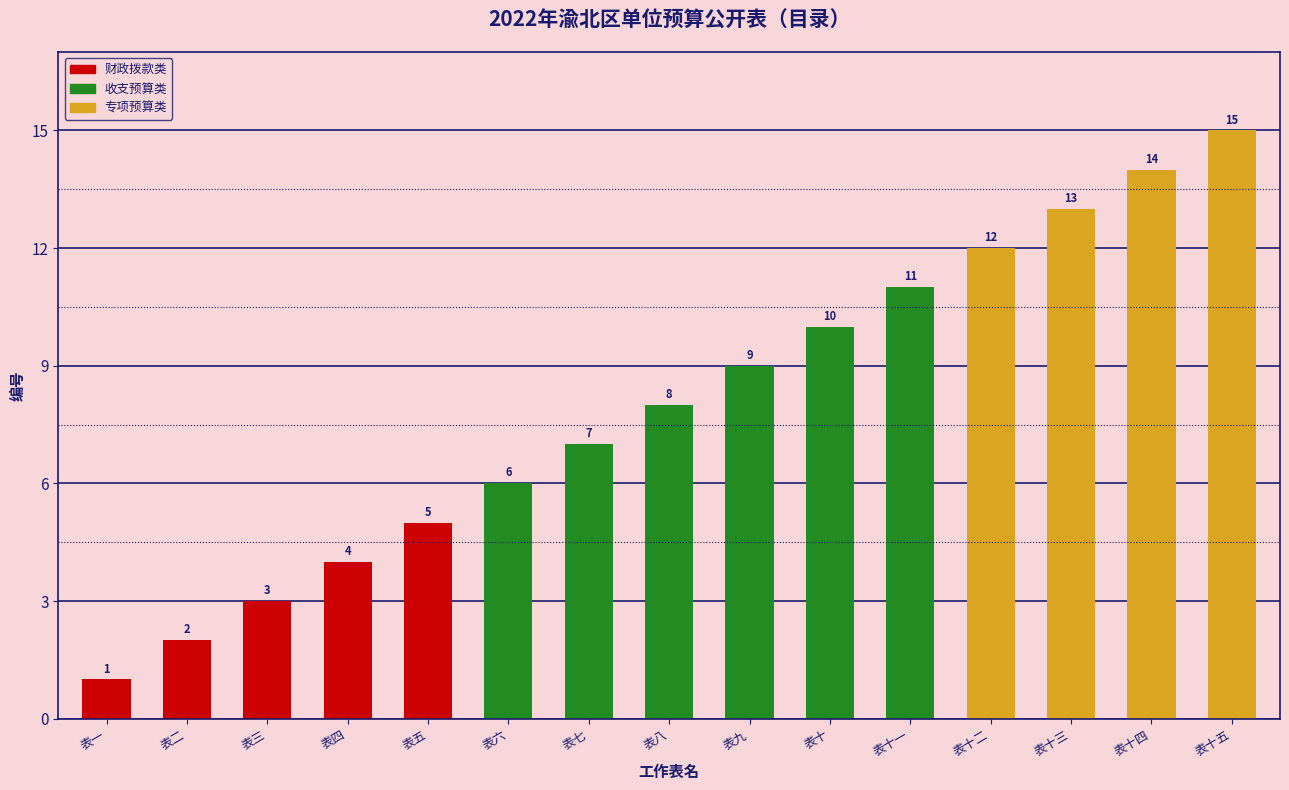

Rank the categories by value from highest to lowest.

表十五, 表十四, 表十三, 表十二, 表十一, 表十, 表九, 表八, 表七, 表六, 表五, 表四, 表三, 表二, 表一